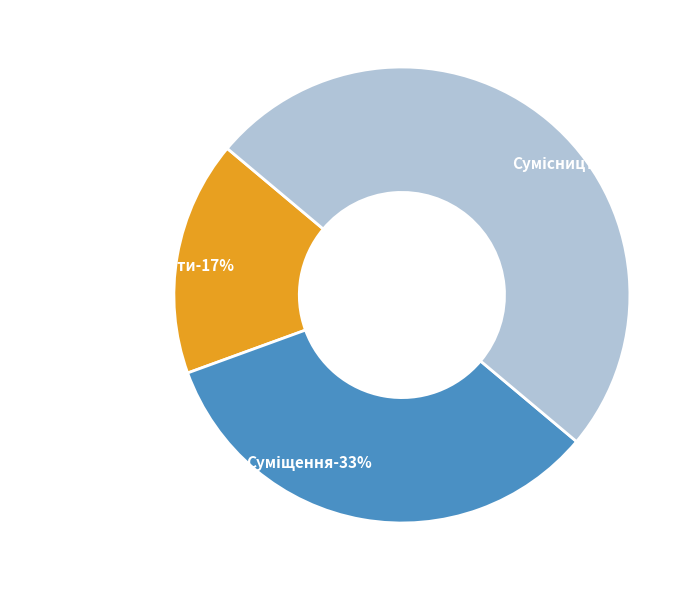

To the nearest percent, what is the difference between the Суміщення and Сумісництво slice percentages?

17%